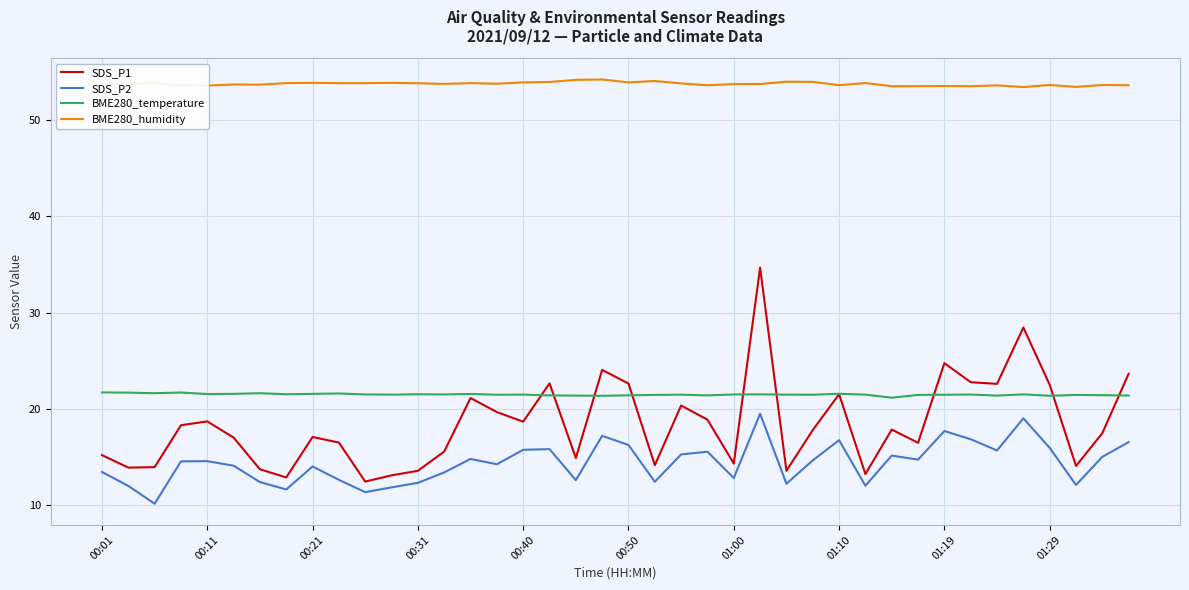

Rank the series by their maximum value, from highest to lowest.

BME280_humidity, SDS_P1, BME280_temperature, SDS_P2